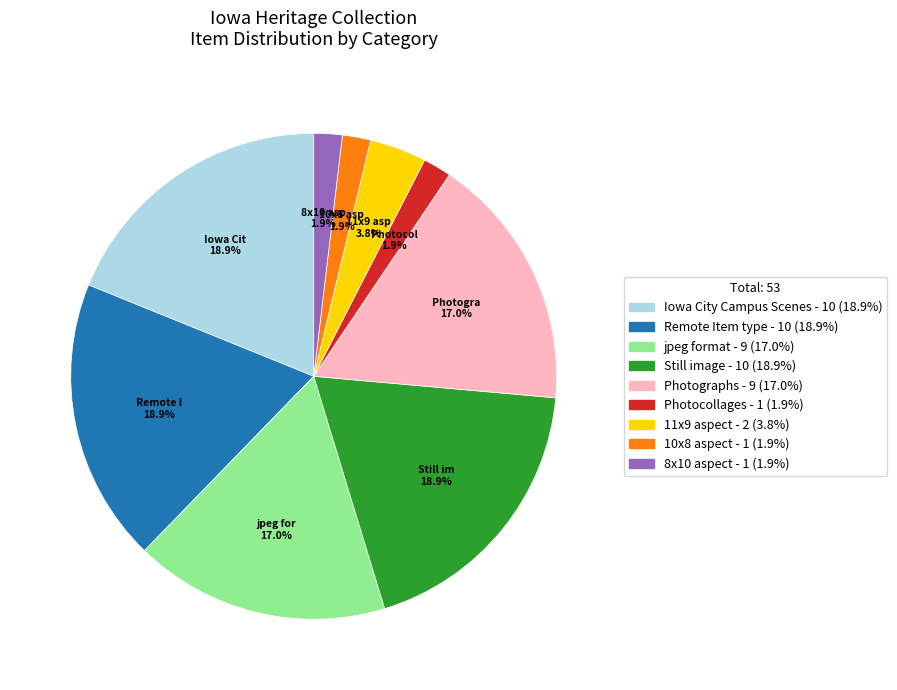

Is there a majority slice in this chart?

No